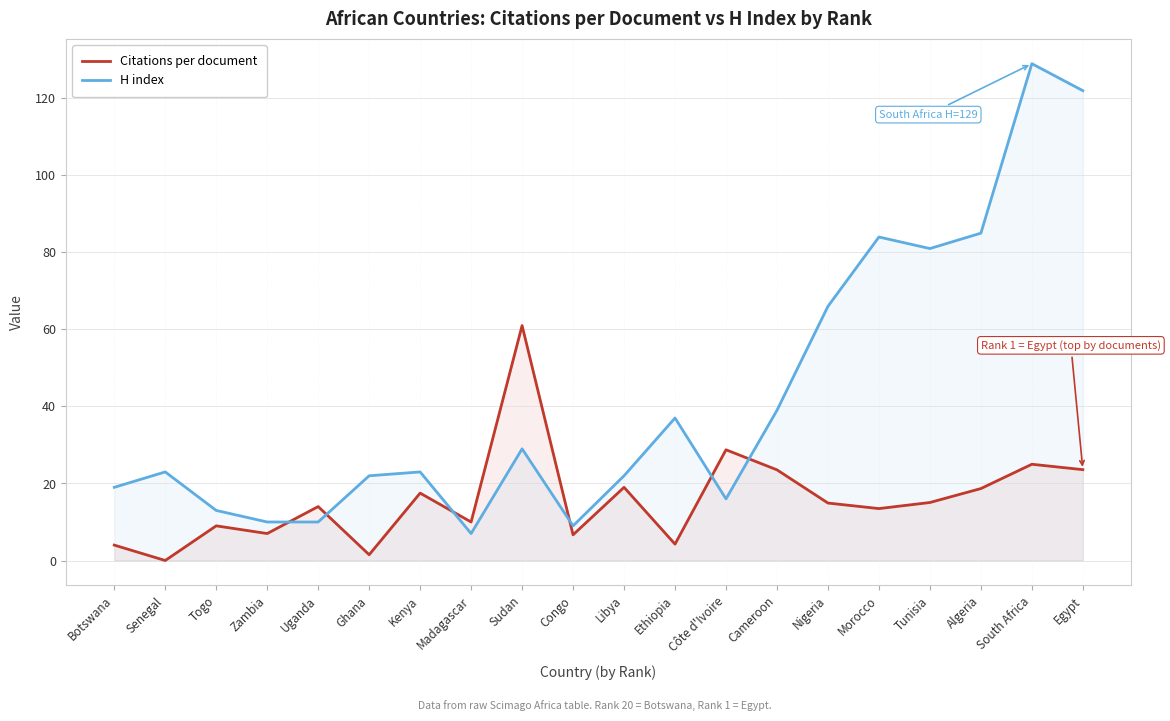

The value of Citations per document at Algeria is 18.7. True or false?

True